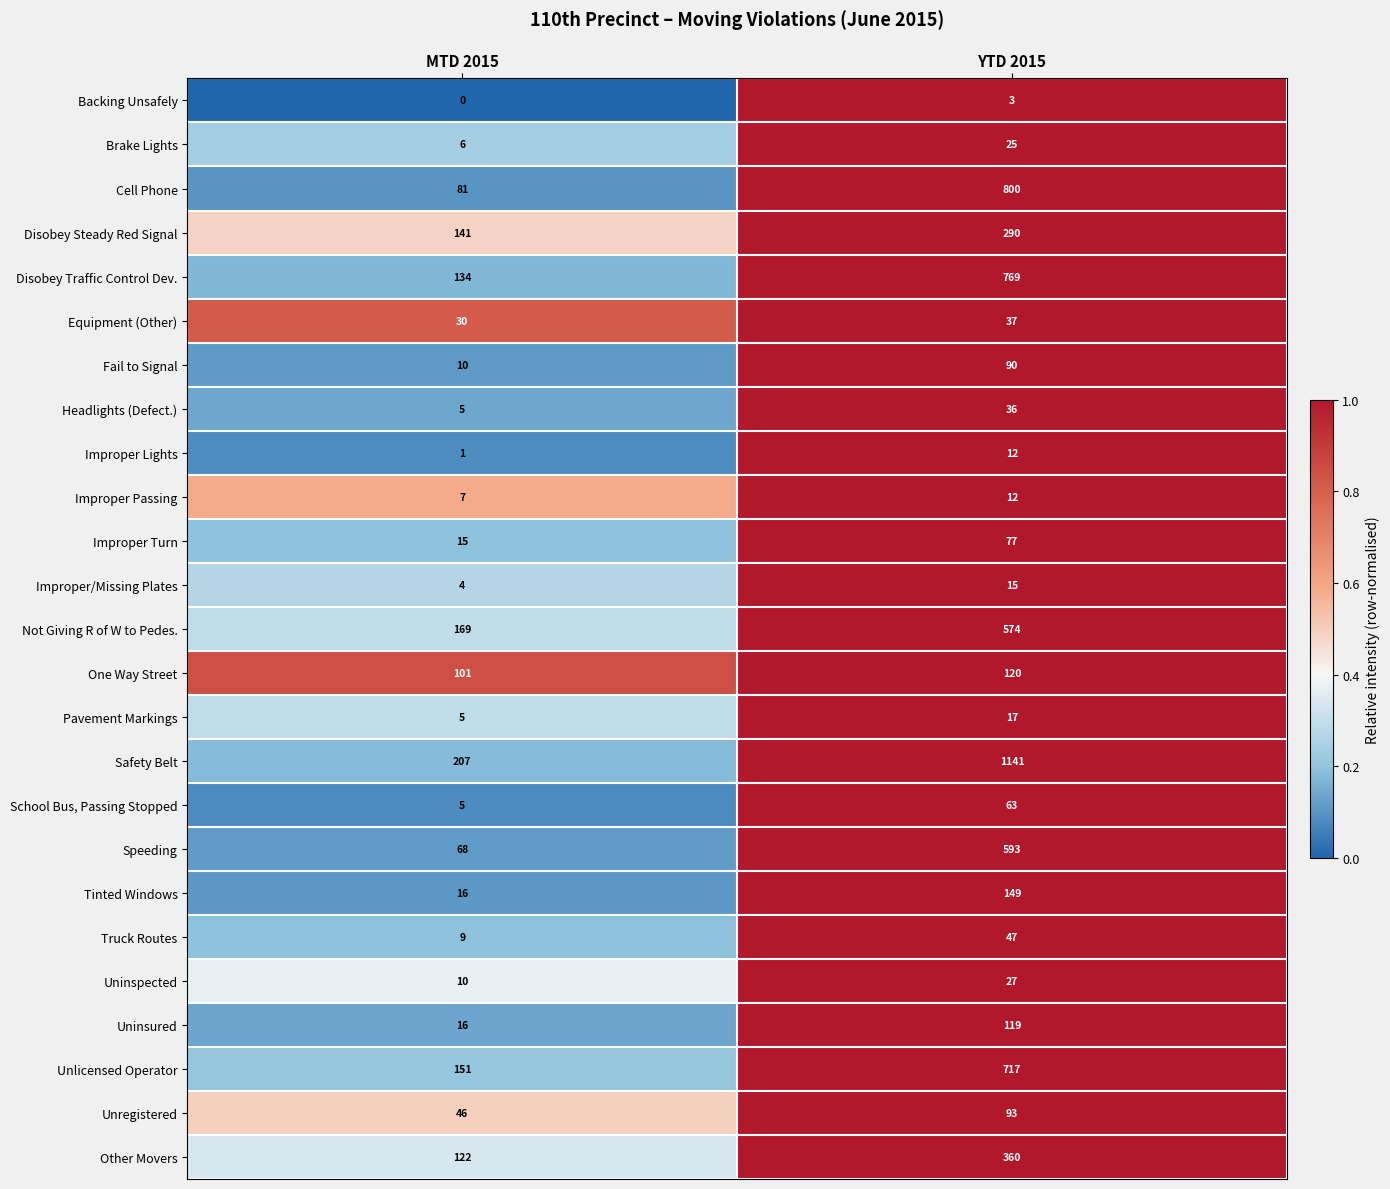

Rank the categories by Truck Routes value from highest to lowest.

YTD 2015, MTD 2015